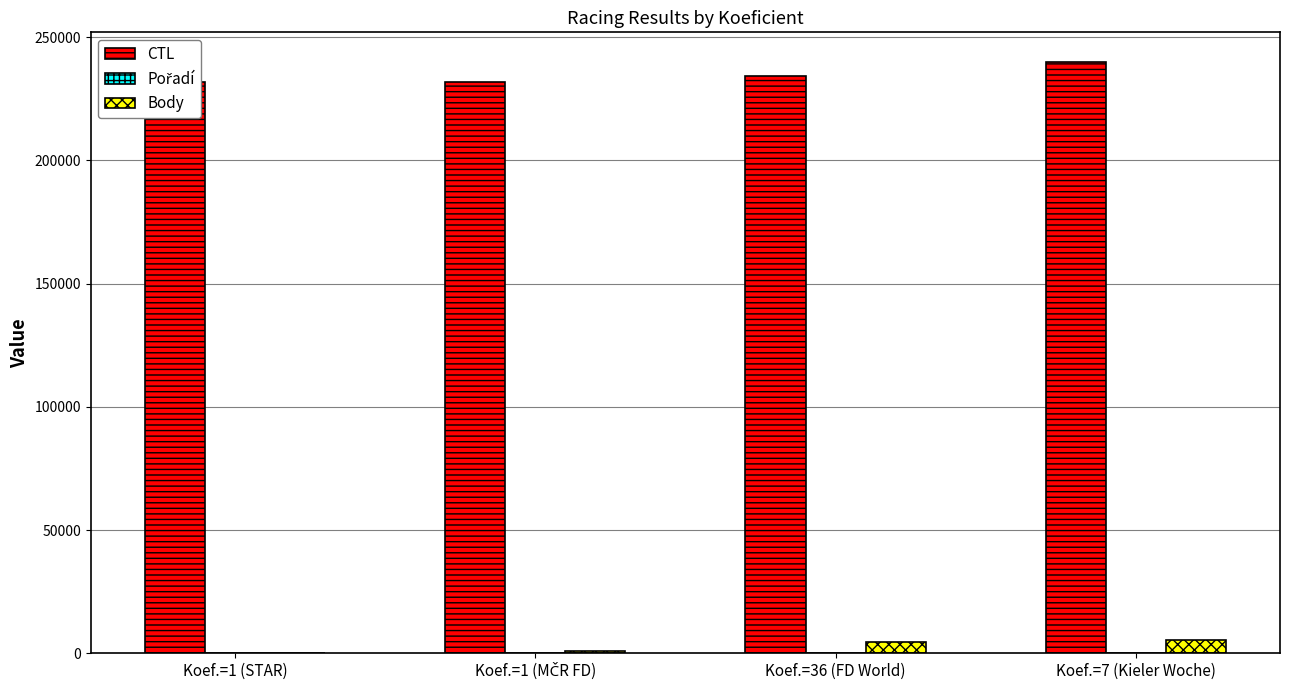

What is the maximum value for Body?

5346